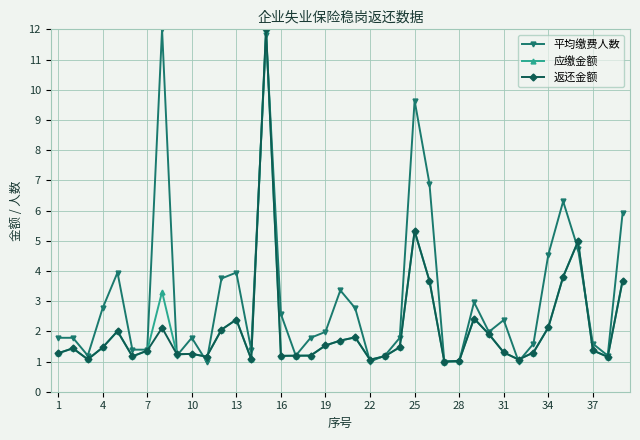

What is the sum of all 平均缴费人数 values?

121.5